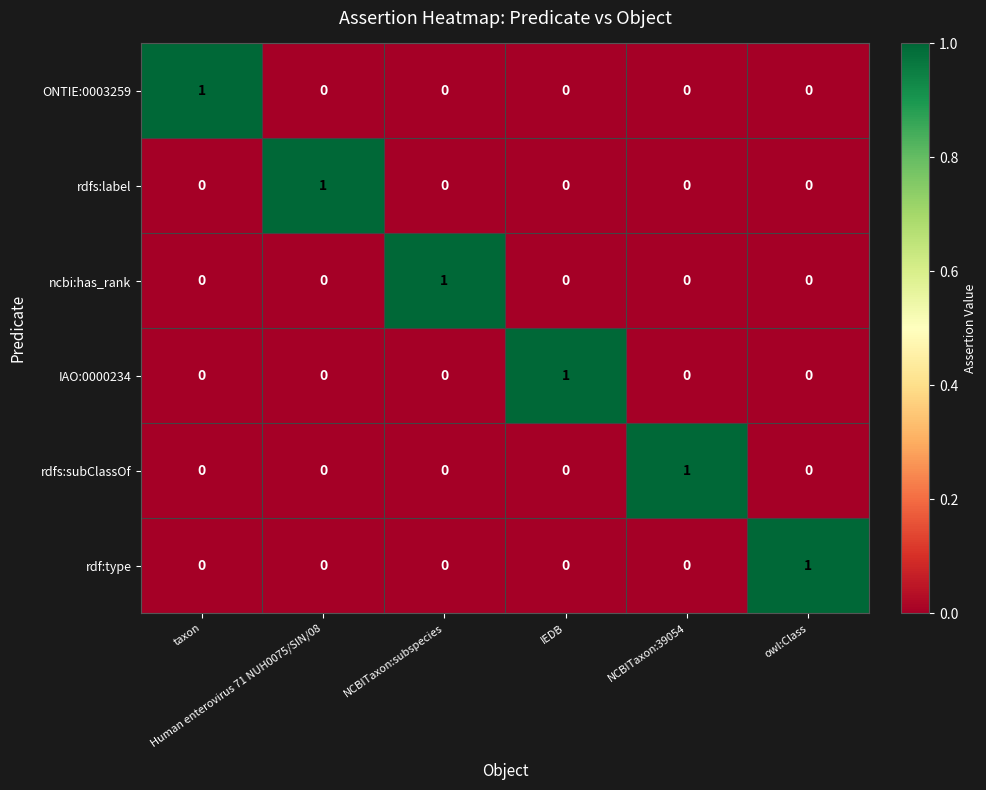

Count the ncbi:has_rank values in the range 0 to 1.

6